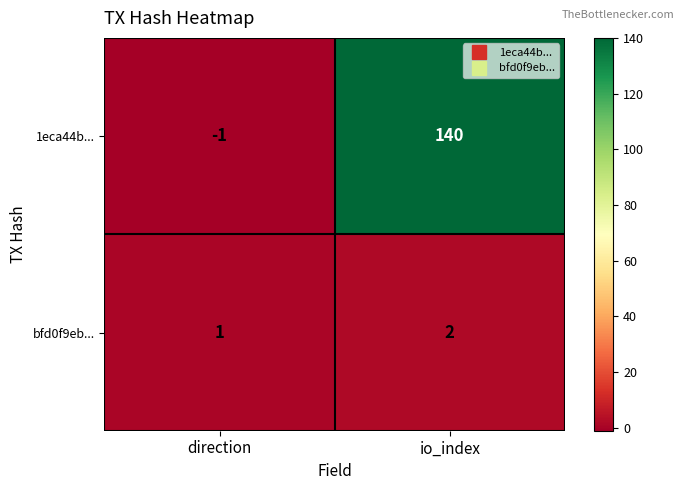

What is the total value across all series at io_index?

142